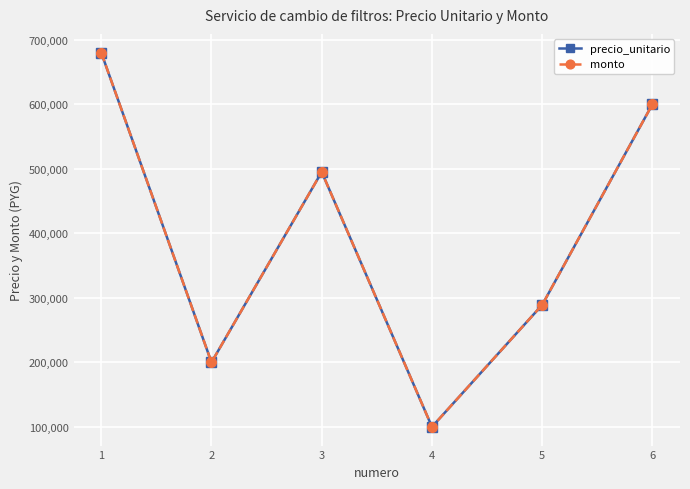

Reading left to right, list all the values displayed in this chart.

precio_unitario: 680000	200000	495000	100000	289000	600000
monto: 680000	200000	495000	100000	289000	600000